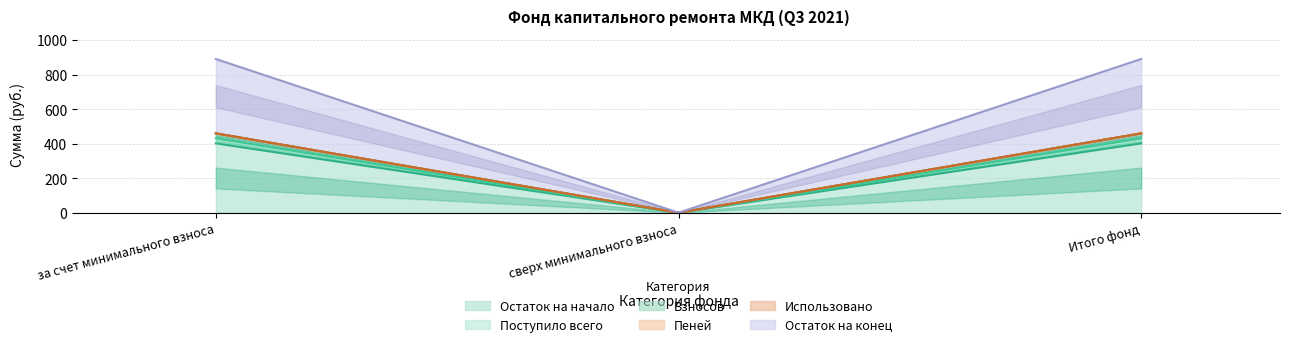

True or false: Остаток на начало has a value of 459.3 at Итого фонд.

True